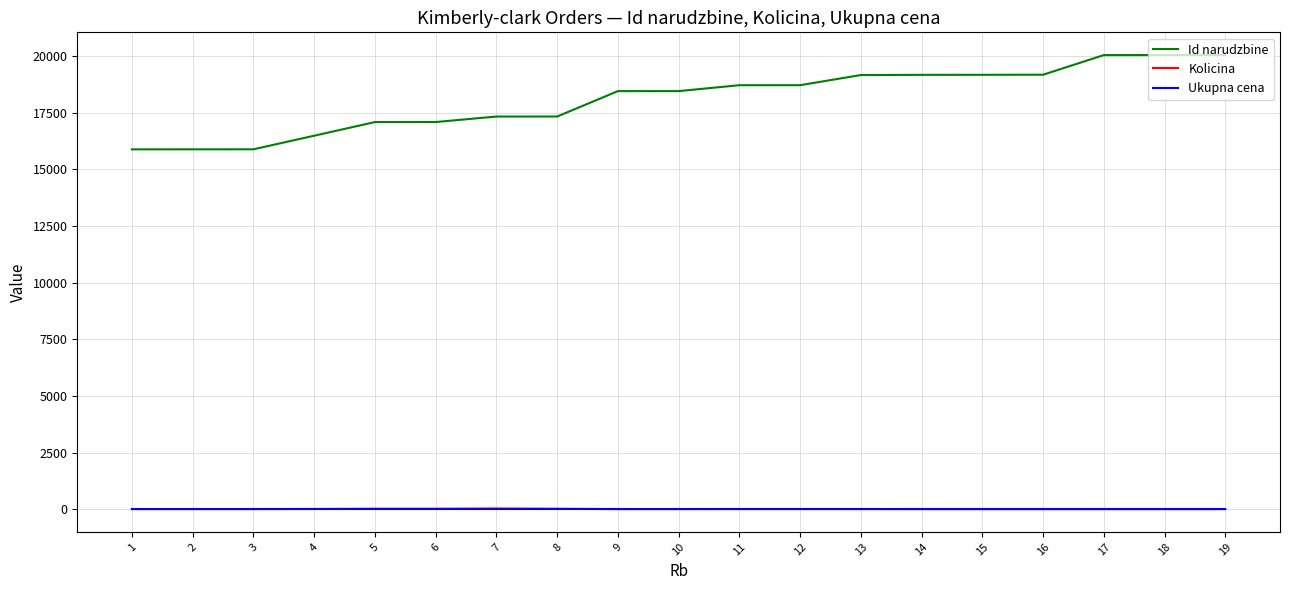

Is the value of Ukupna cena at 19 greater than the value of Id narudzbine at 19?

No